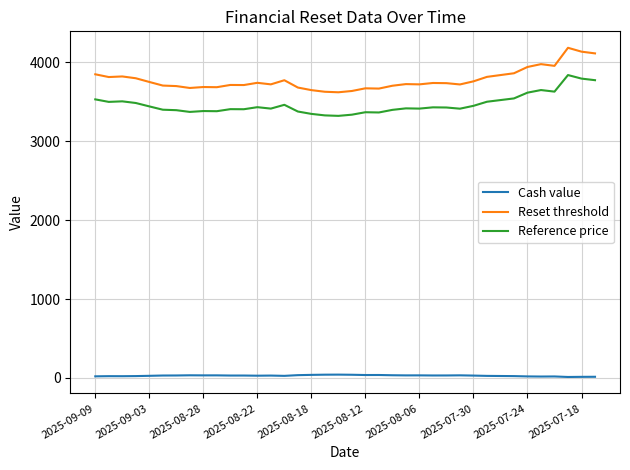

Does the chart have visible grid lines?

Yes